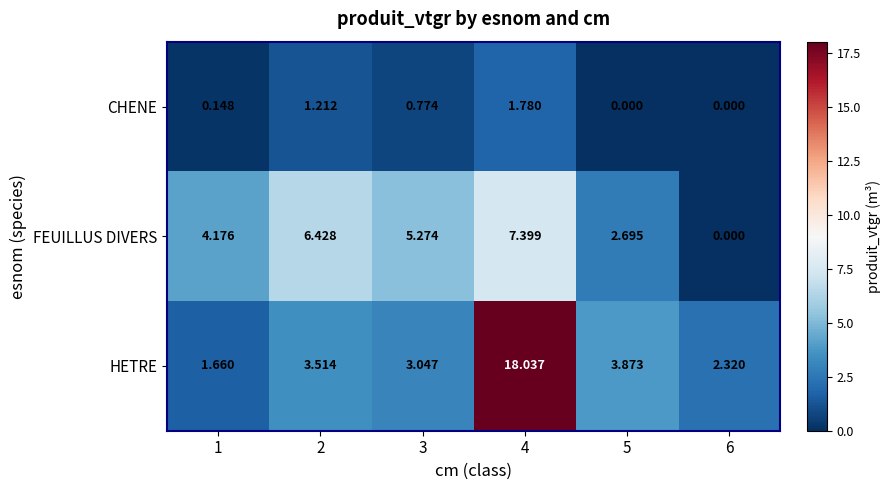

Which category has the highest value across all series?

4